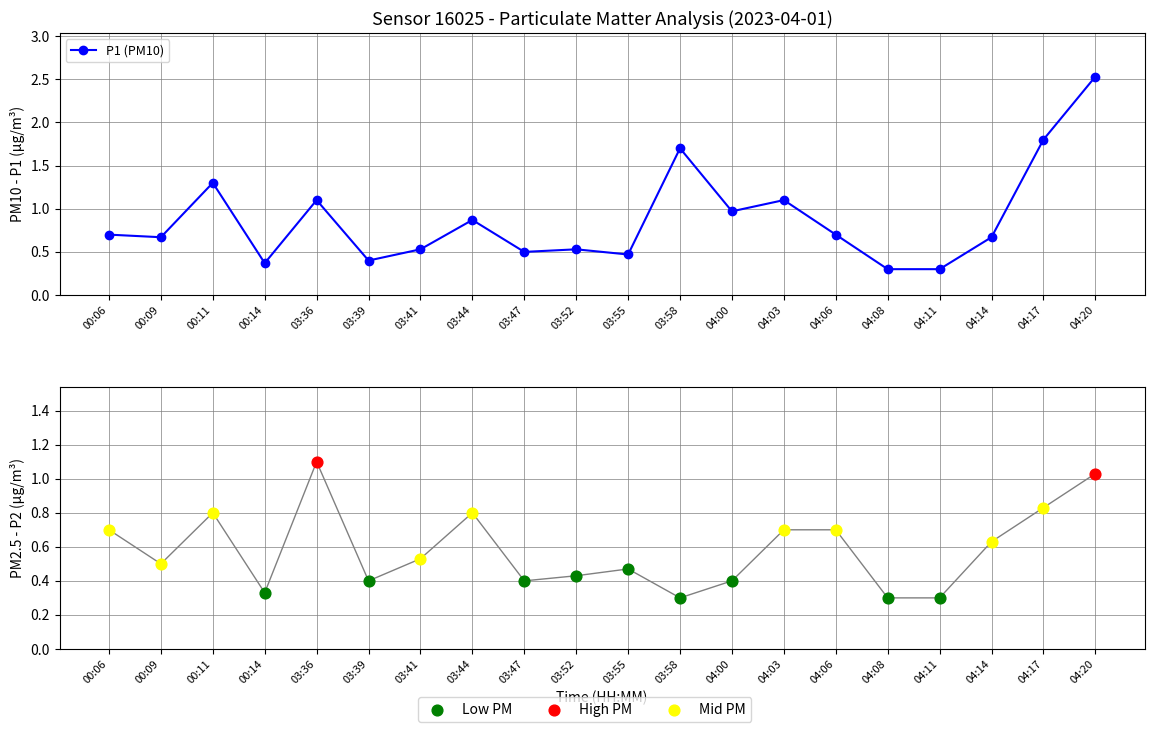

At which category is the sum across all series the highest?

04:20